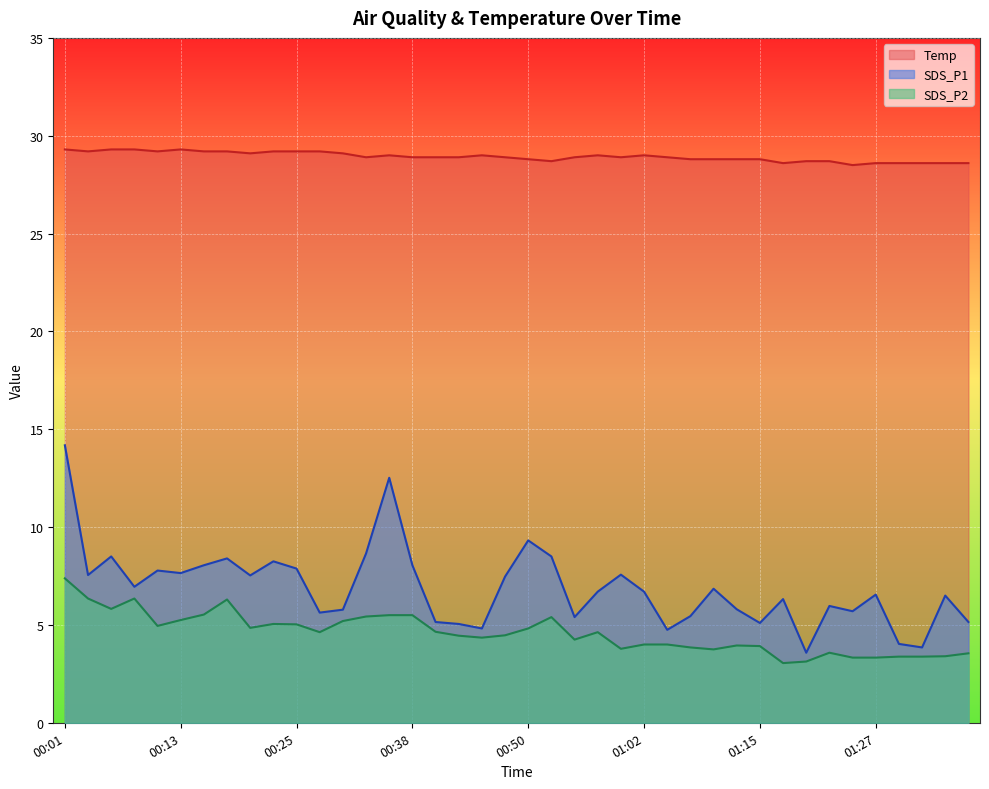

Which series has the largest range (max minus min)?

SDS_P1